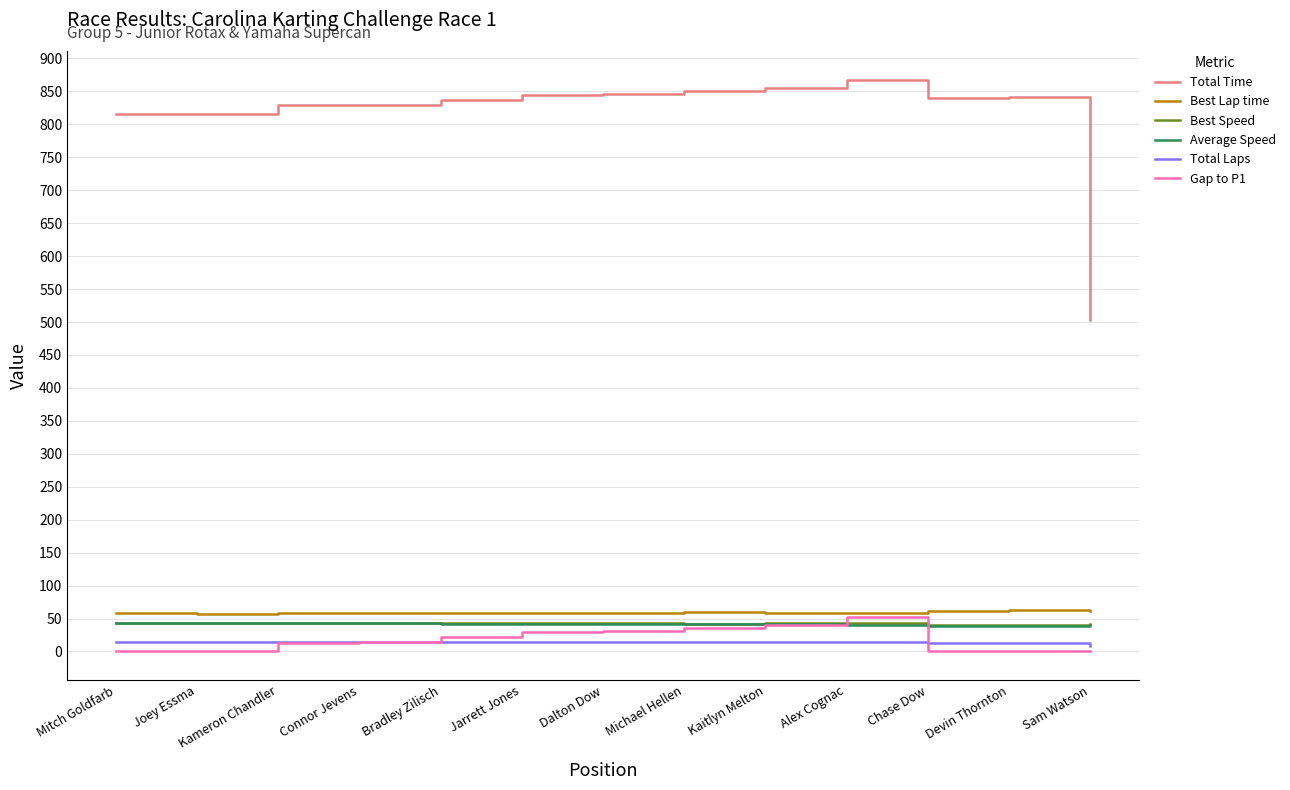

What is the spread (max minus min) of values at Jarrett Jones?

830.2